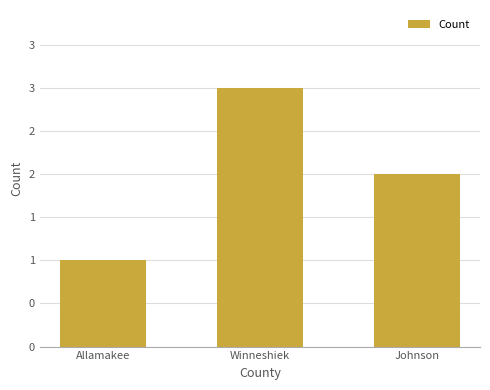

List the labels in order of value, largest first.

Winneshiek, Johnson, Allamakee